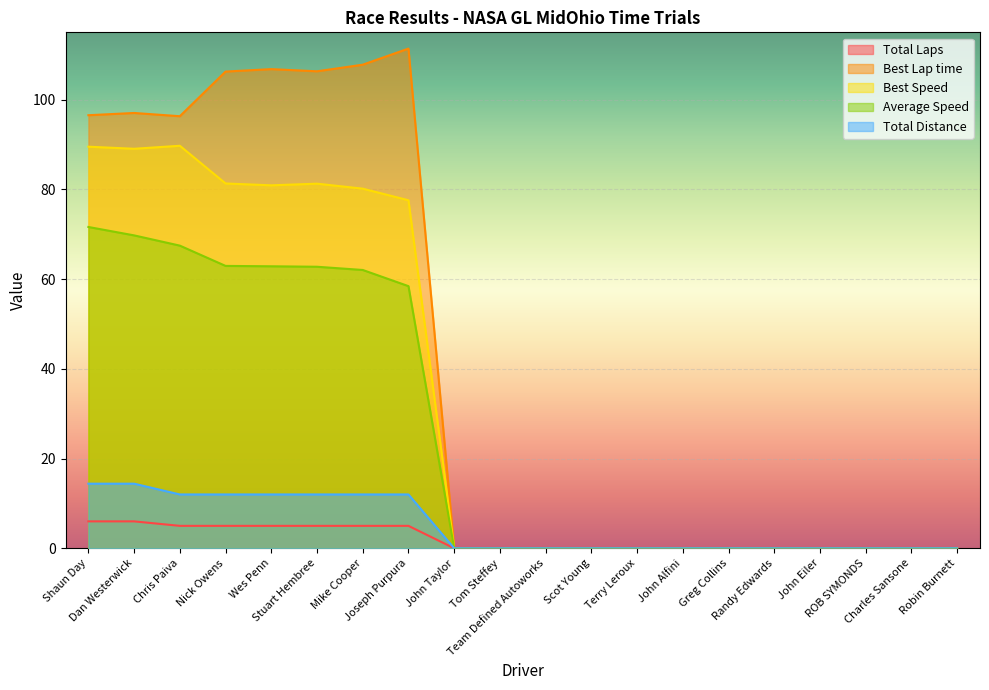

How many Total Distance values are between 0 and 12?

18